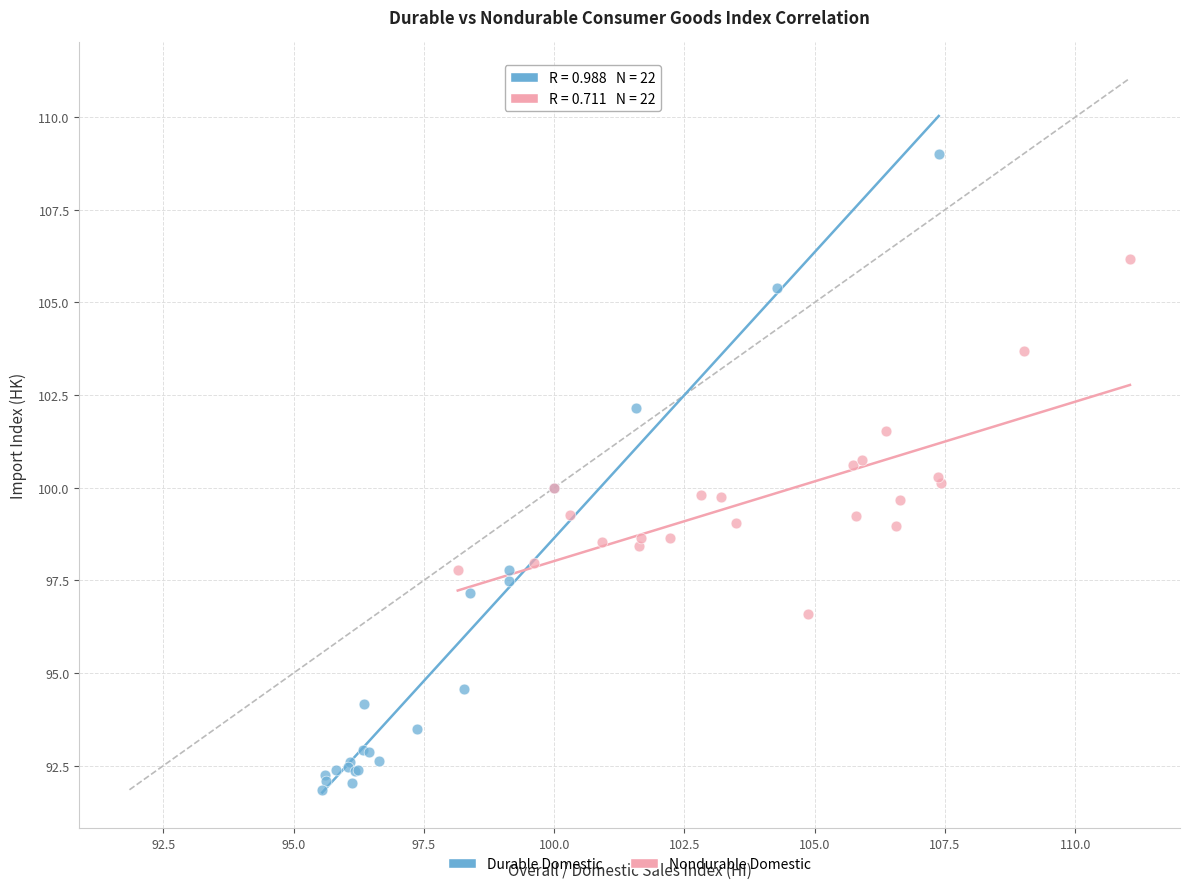

Which series has the largest Y range (max minus min)?

Durable Domestic